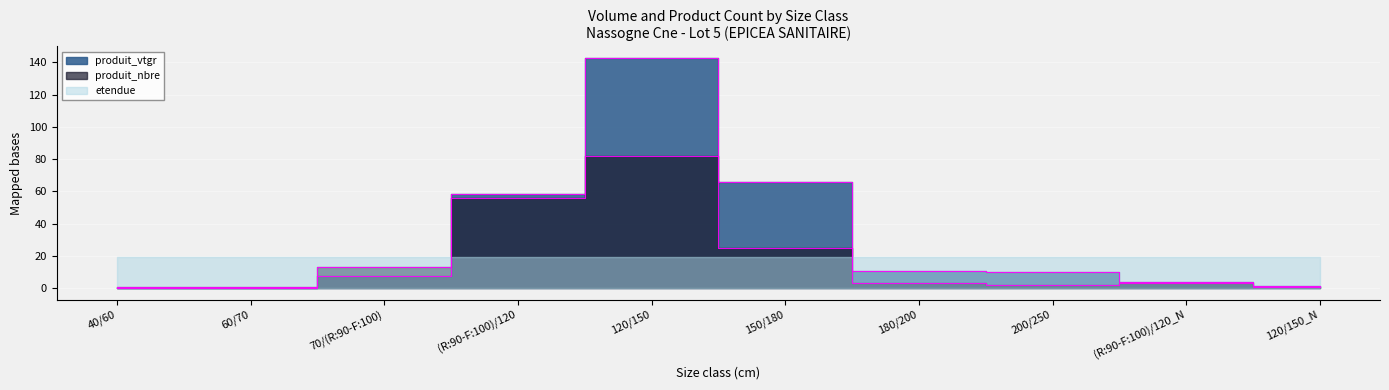

What is the difference between the maximum and minimum values in the produit_vtgr series?

142.5